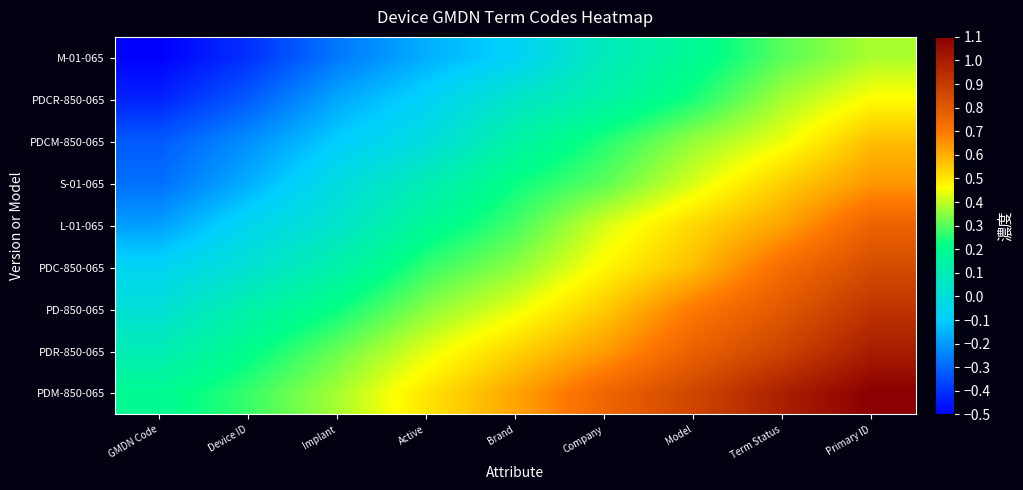

What is the smallest value displayed?

-0.5